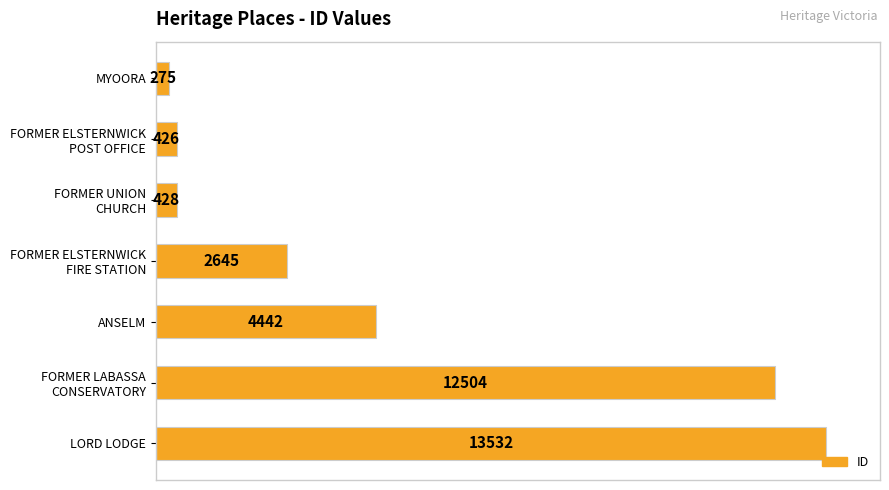

Approximately how many times larger is the value at ANSELM compared to LORD LODGE?

0.3